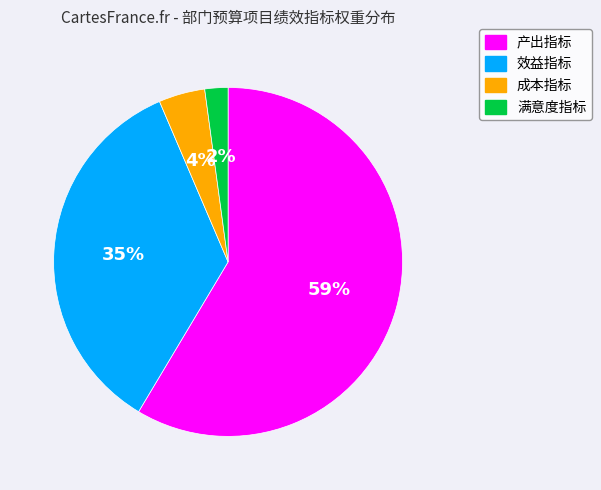

Does any single category account for the majority?

Yes